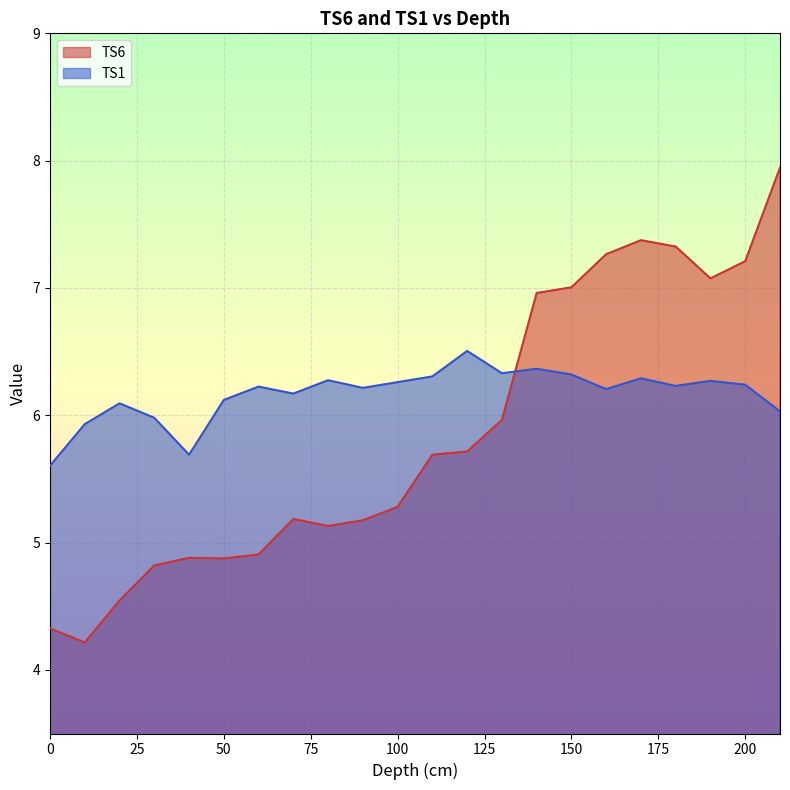

Between 200 and 0, which is larger?

200